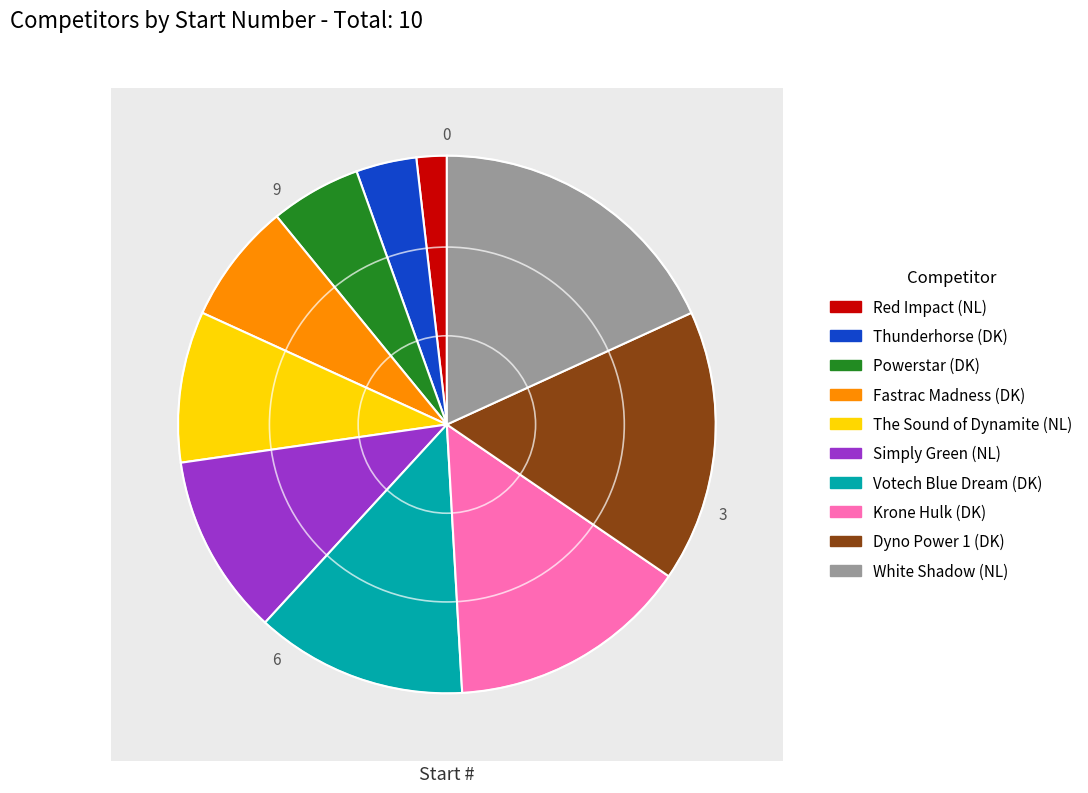

Rank the categories by value from lowest to highest.

Red Impact (NL), Thunderhorse (DK), Powerstar (DK), Fastrac Madness (DK), The Sound of Dynamite (NL), Simply Green (NL), Votech Blue Dream (DK), Krone Hulk (DK), Dyno Power 1 (DK), White Shadow (NL)